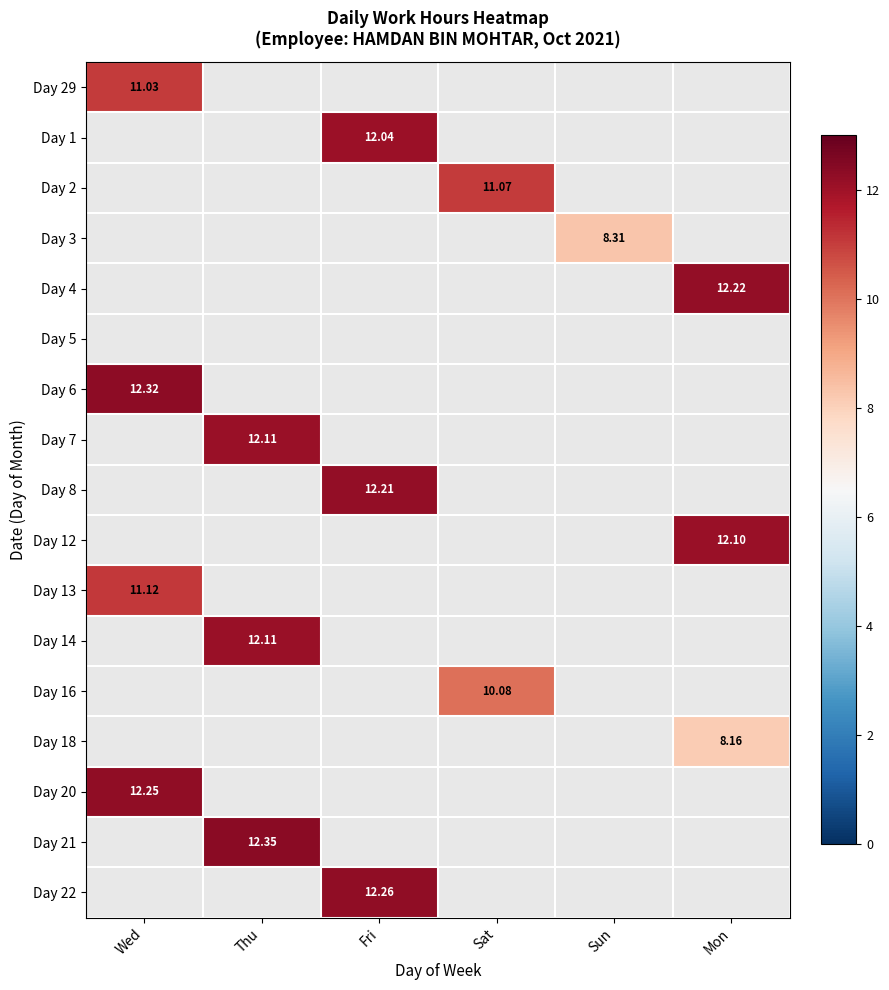

Is the value of Day 4 at Thu greater than the value of Day 6 at Sun?

No